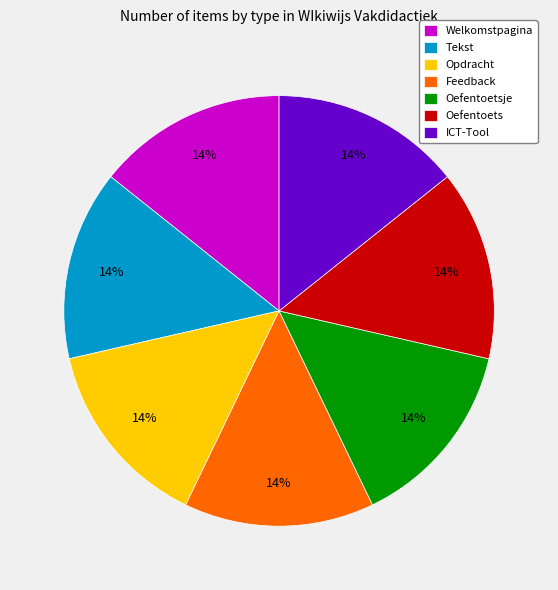

What is the ratio of the value at Opdracht to the value at ICT-Tool?

1.0